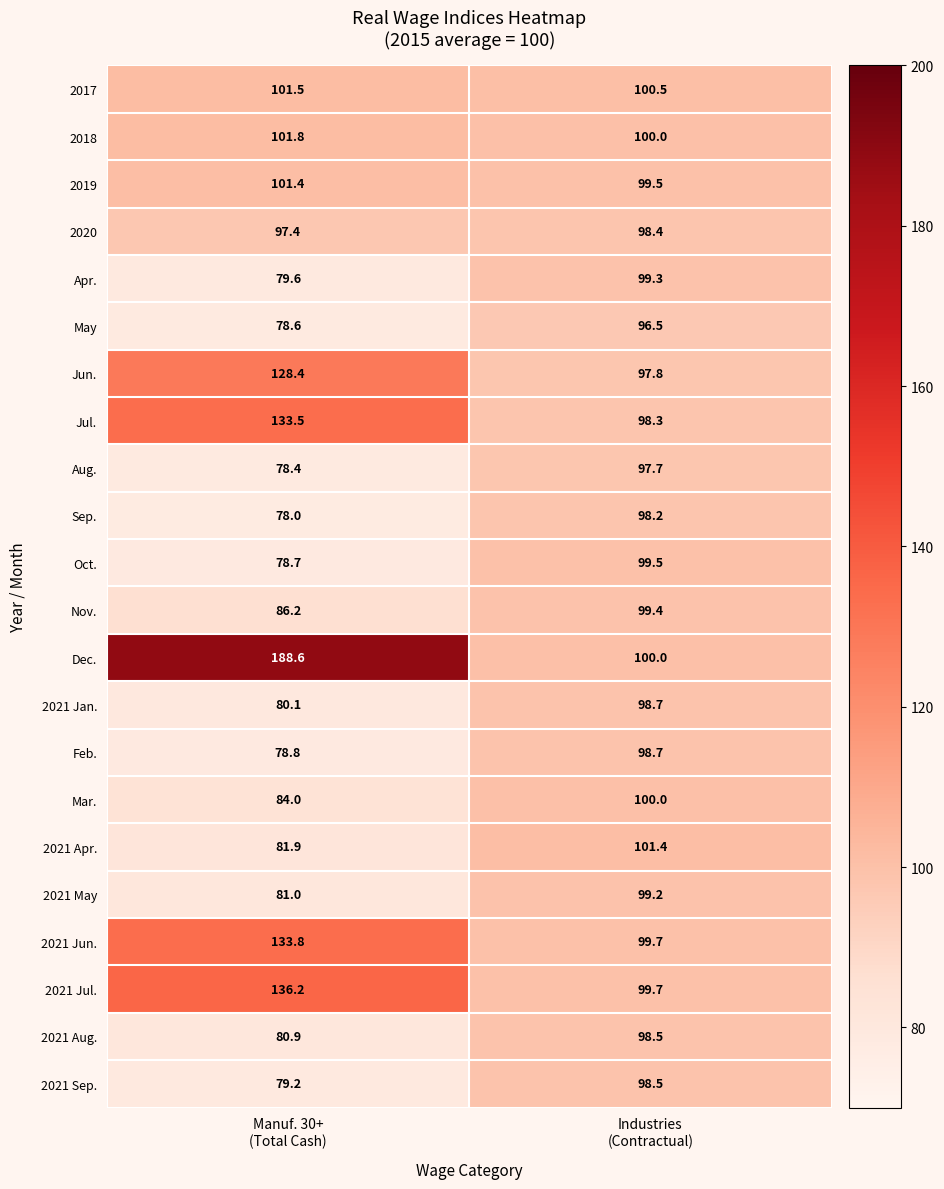

What is the average value of the 2019 series?

100.5